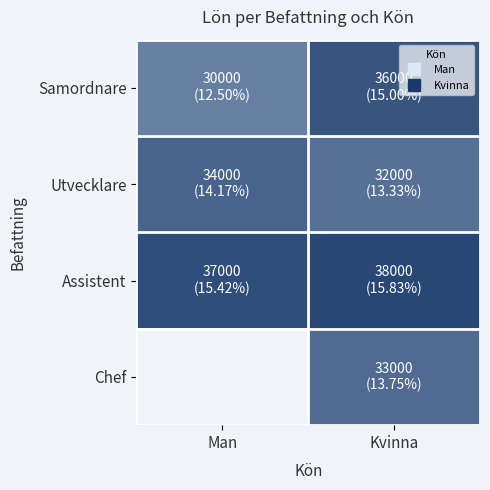

Count the Samordnare values in the range 30000 to 36000.

2